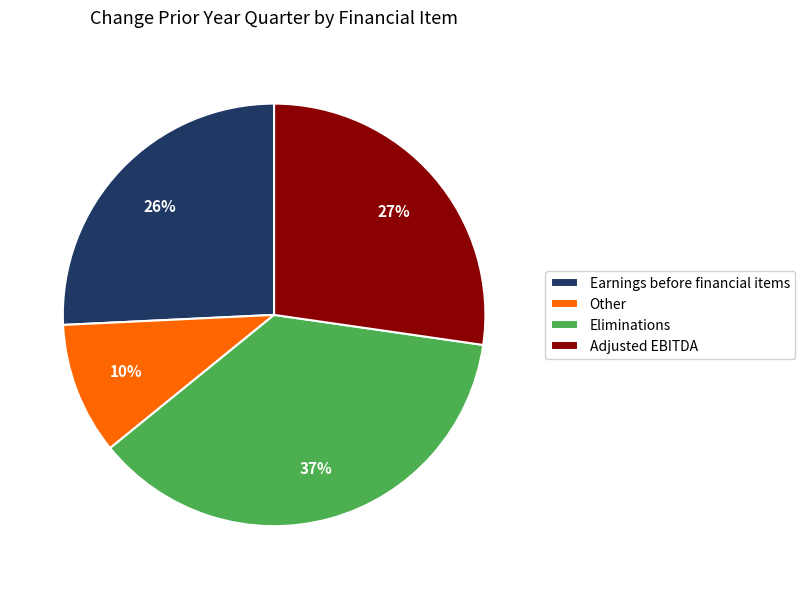

True or false: Eliminations accounts for 37% of the total.

True